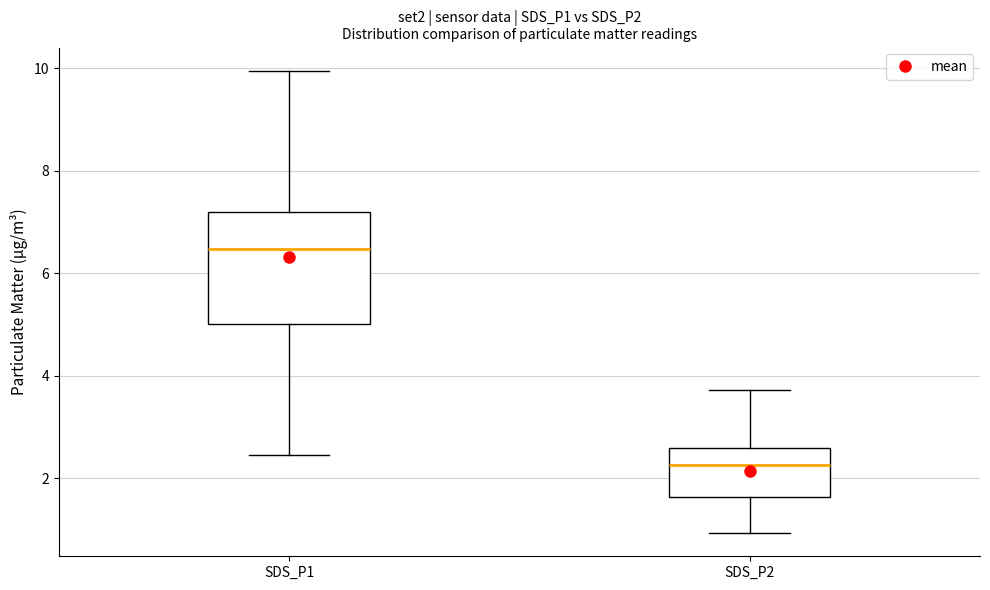

Comparing the boxes themselves (not the whiskers), which one is the tallest?

SDS_P1